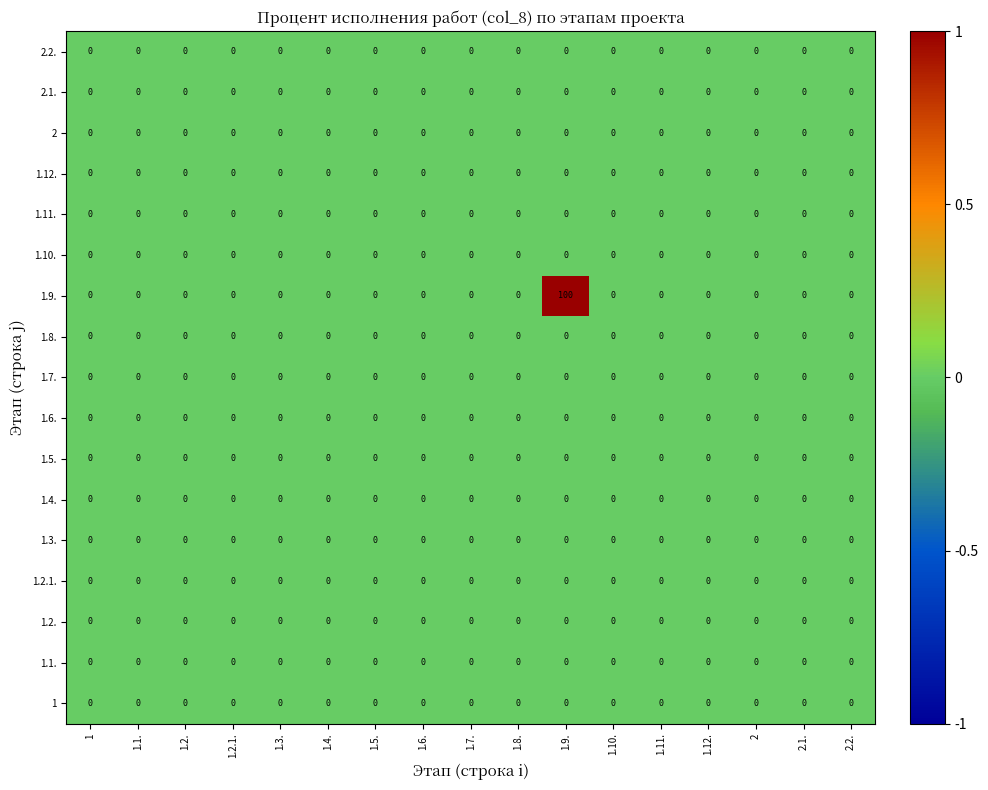

What is the total value across all series at 1.9.?

100